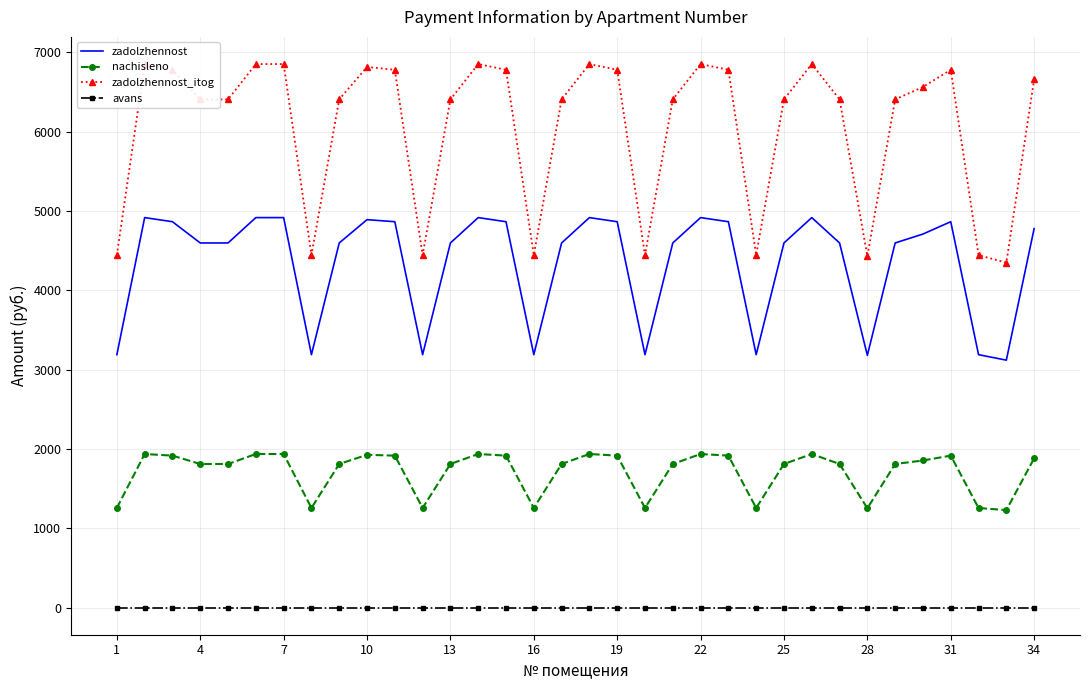

True or false: nachisleno and zadolzhennost cross at least once.

False